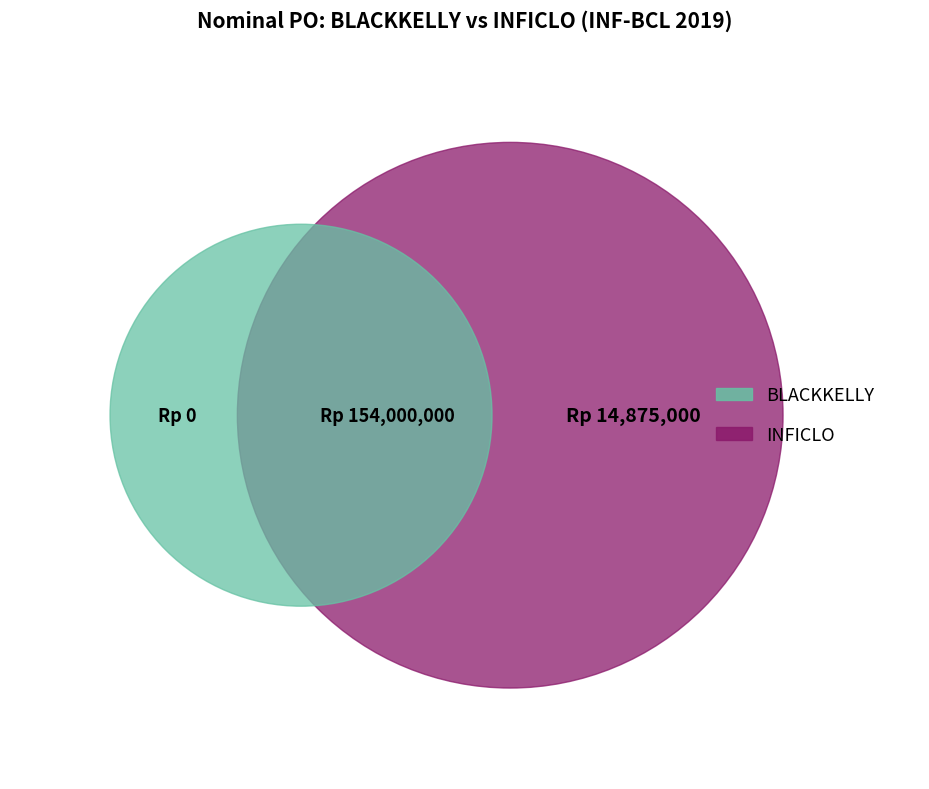

Does INFICLO POLOS account for over 50% of the chart?

No